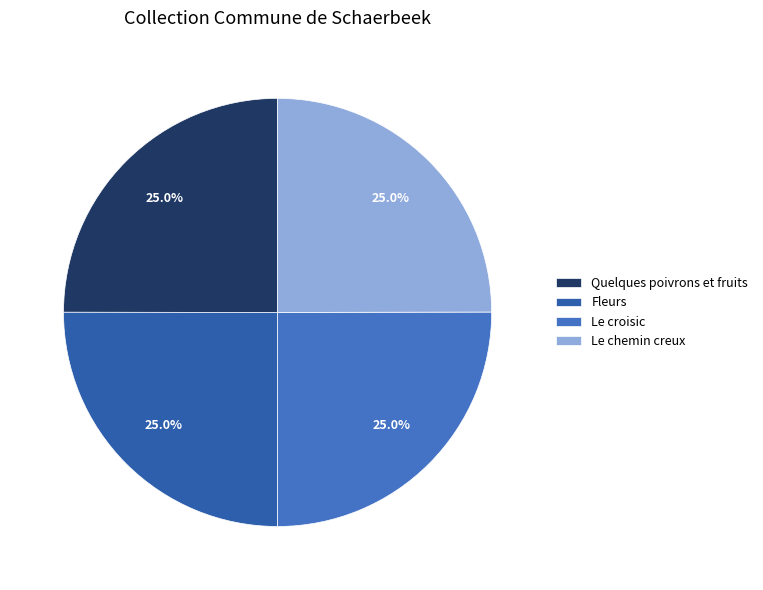

How many segments does this pie chart have?

4